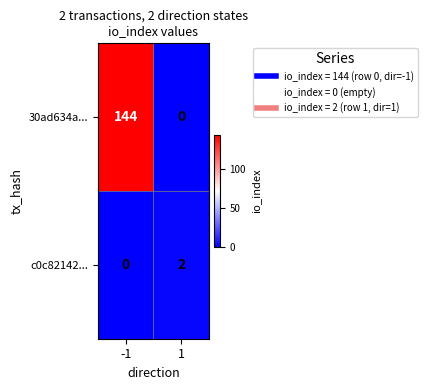

What is the maximum value for 30ad634a...?

144